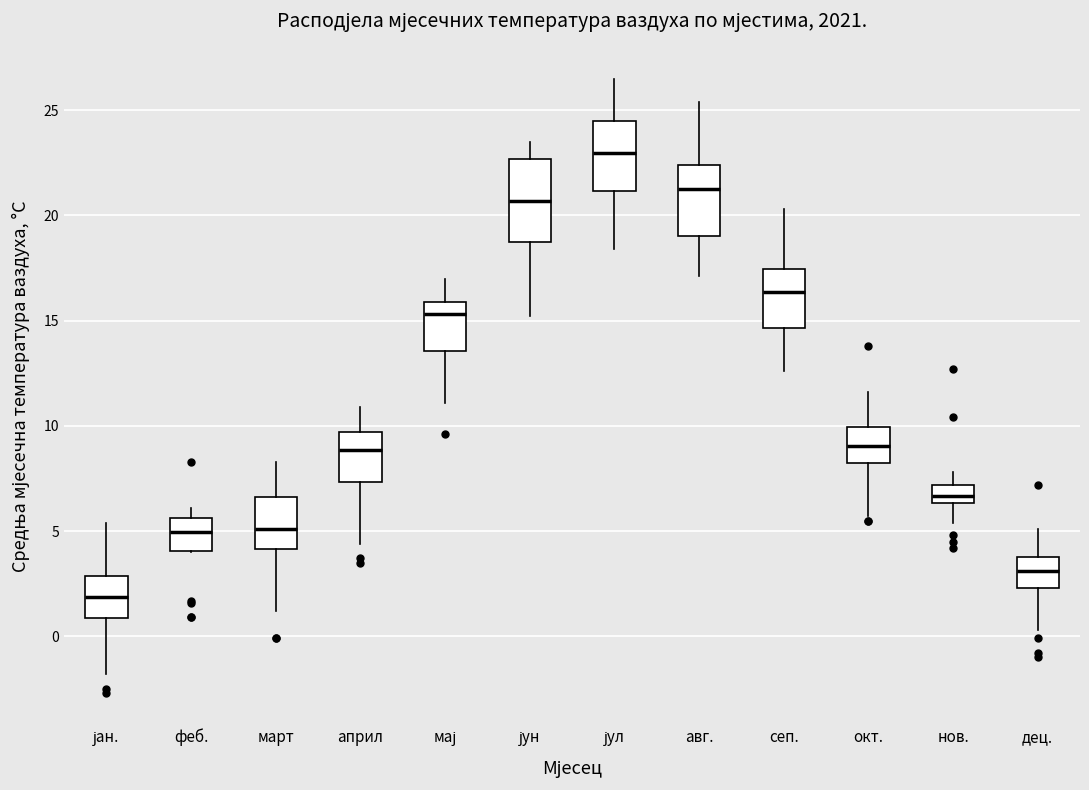

Where does the lower whisker of the box for јун end on the y-axis? The values are not printed on the chart, so give them approximately, as read against the axis.

15.0